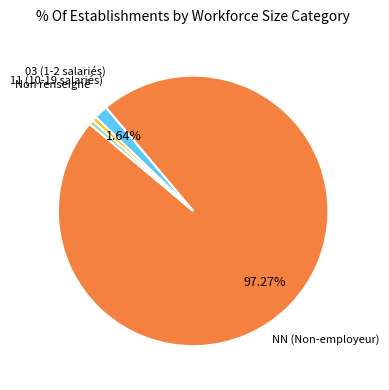

Between NN (Non-employeur) and Non renseigné, which is larger?

NN (Non-employeur)